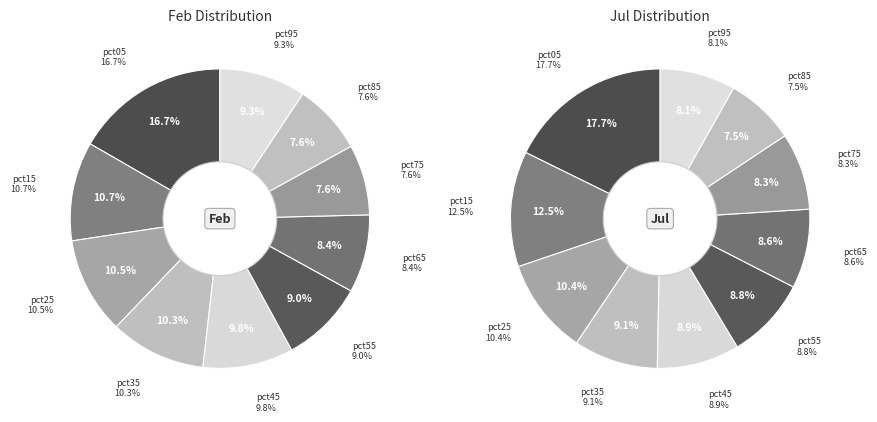

What is the smallest slice in the pie chart?

8